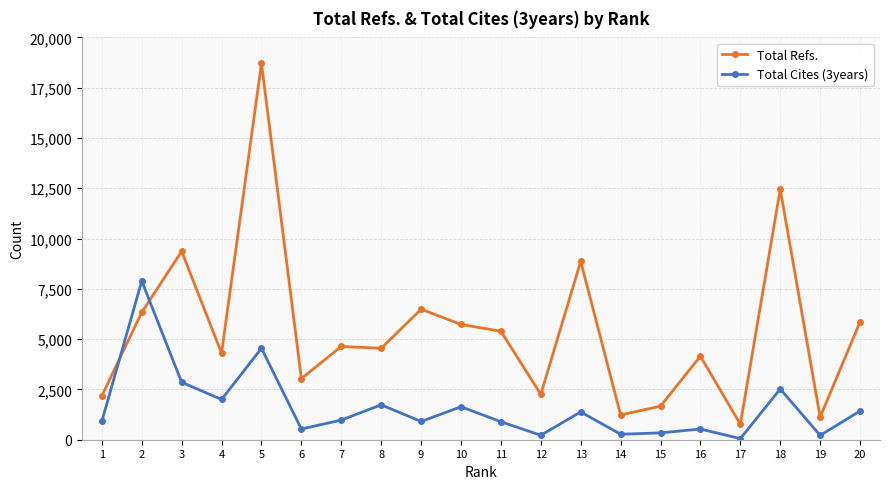

Is the value of Total Refs. at 14 greater than the value of Total Cites (3years) at 10?

No